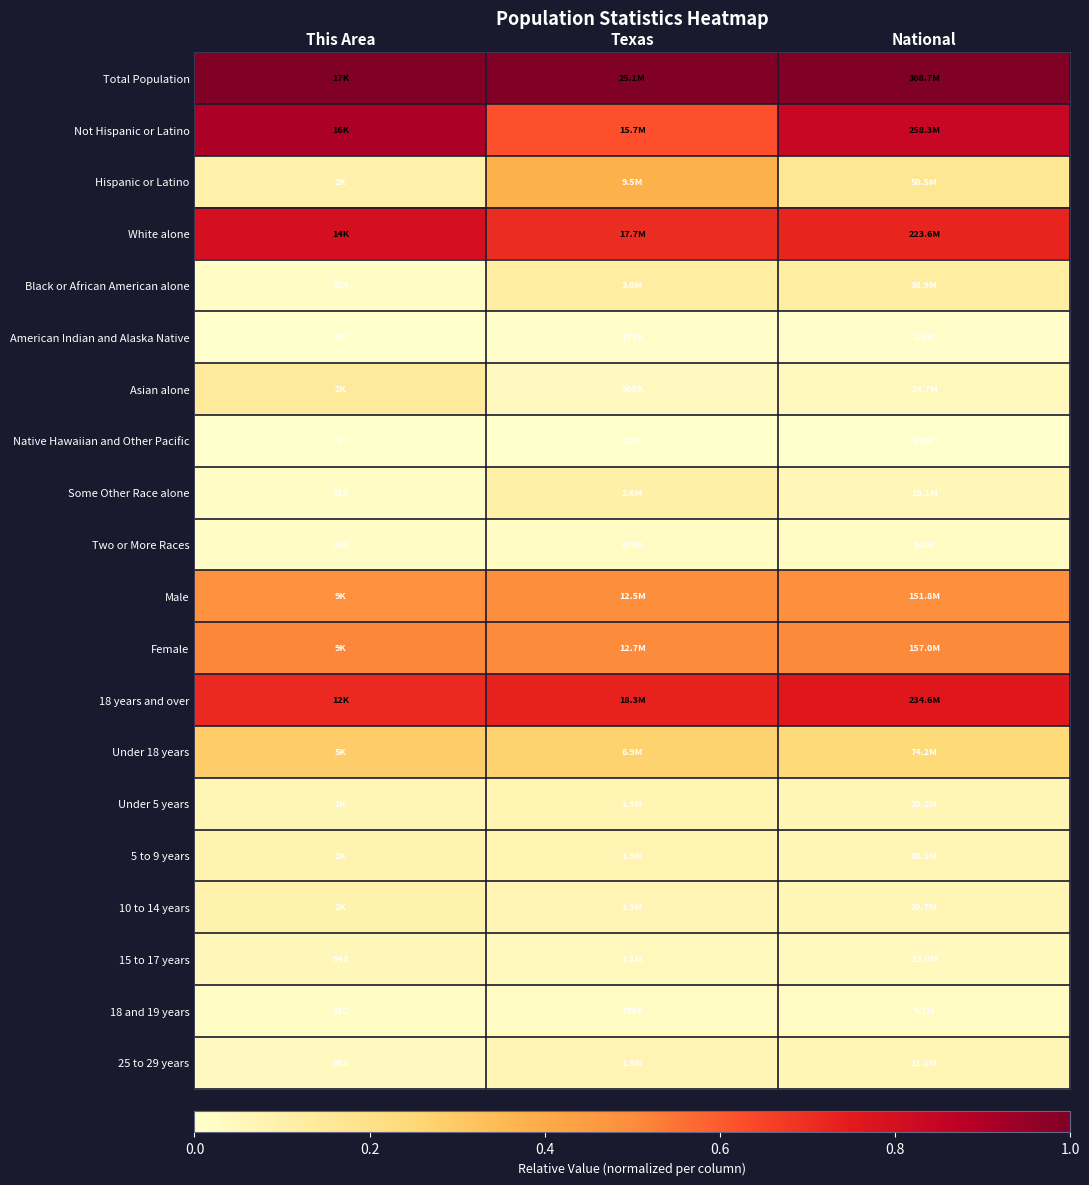

Rank the series by their maximum value, from lowest to highest.

Native Hawaiian and Other Pacific, American Indian and Alaska Native, Two or More Races, 18 and 19 years, 15 to 17 years, 25 to 29 years, Under 5 years, 5 to 9 years, 10 to 14 years, Some Other Race alone, Black or African American alone, Asian alone, Under 18 years, Hispanic or Latino, Male, Female, 18 years and over, White alone, Not Hispanic or Latino, Total Population